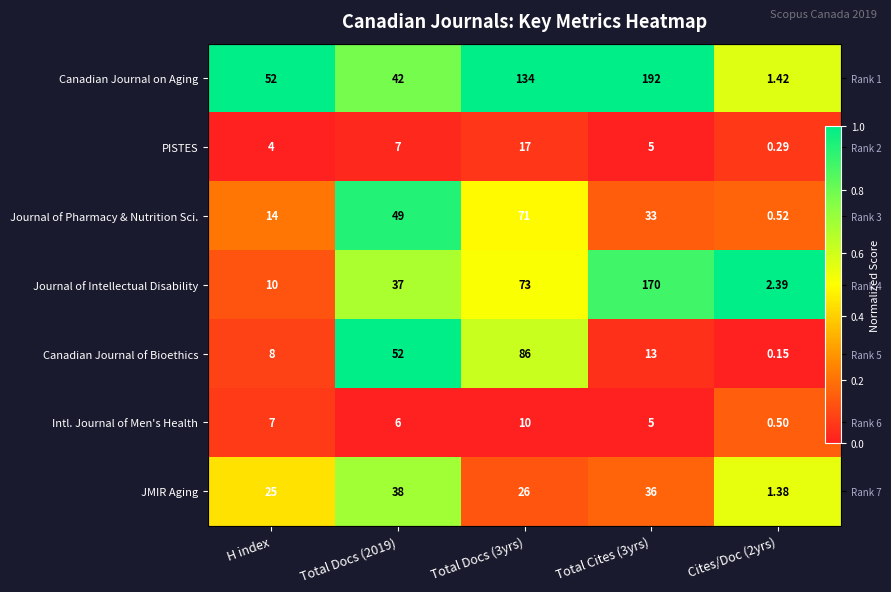

What is the difference between the Journal of Intellectual Disability values at H index and Cites/Doc (2yrs)?

0.9